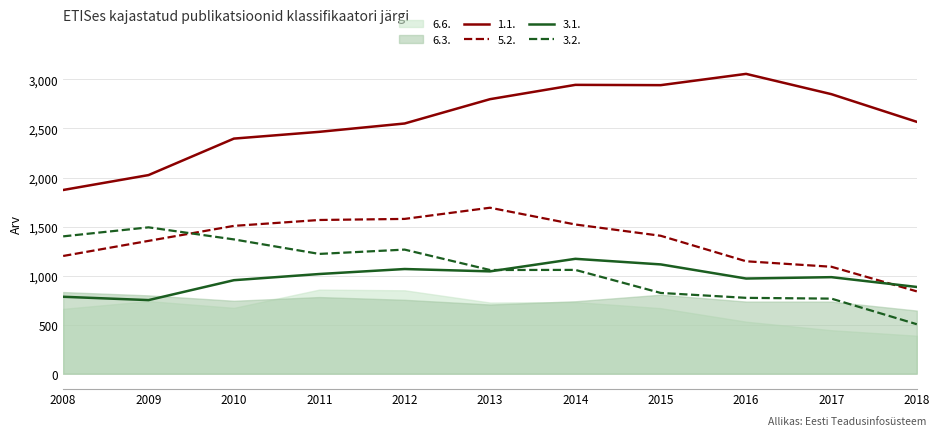

Is the value of 3.1. at 2016 greater than the value of 5.2. at 2010?

No